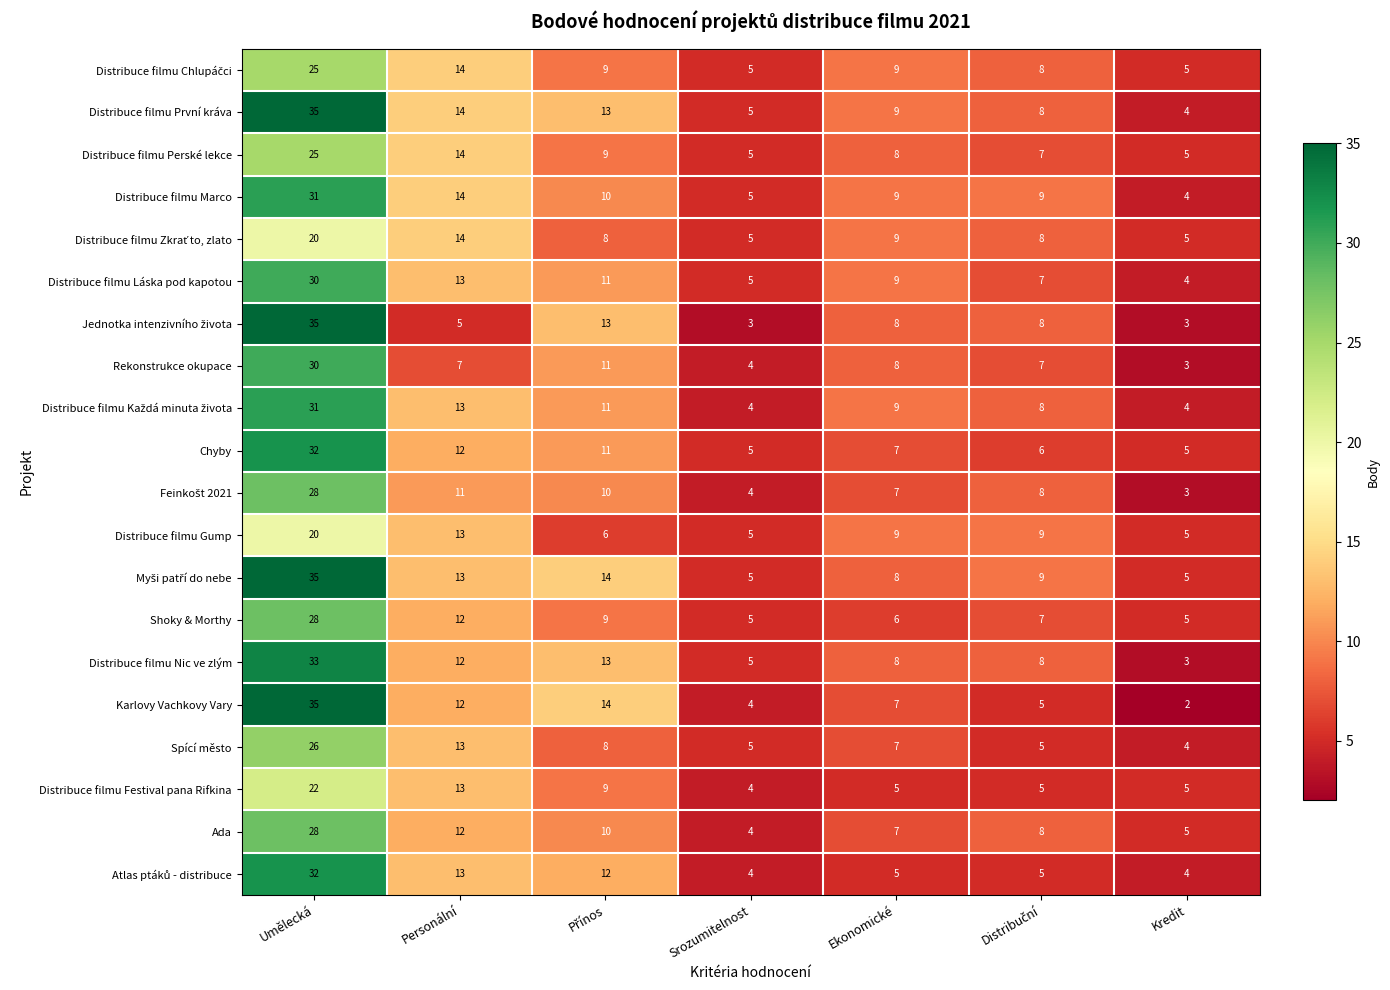

What is the sum of all Karlovy Vachkovy Vary values?

79